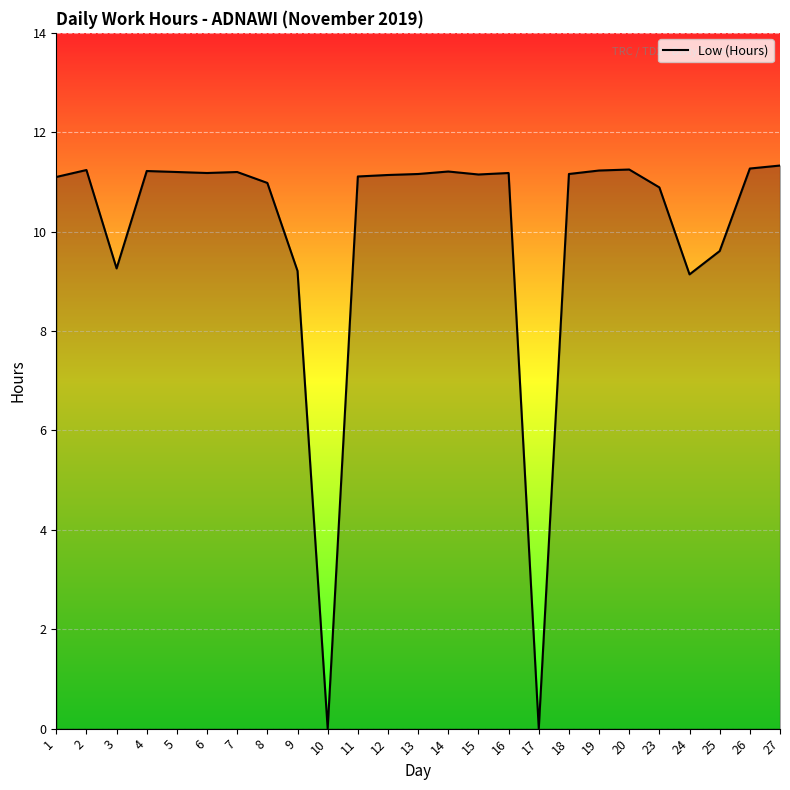

Read the value at 14.

11.2